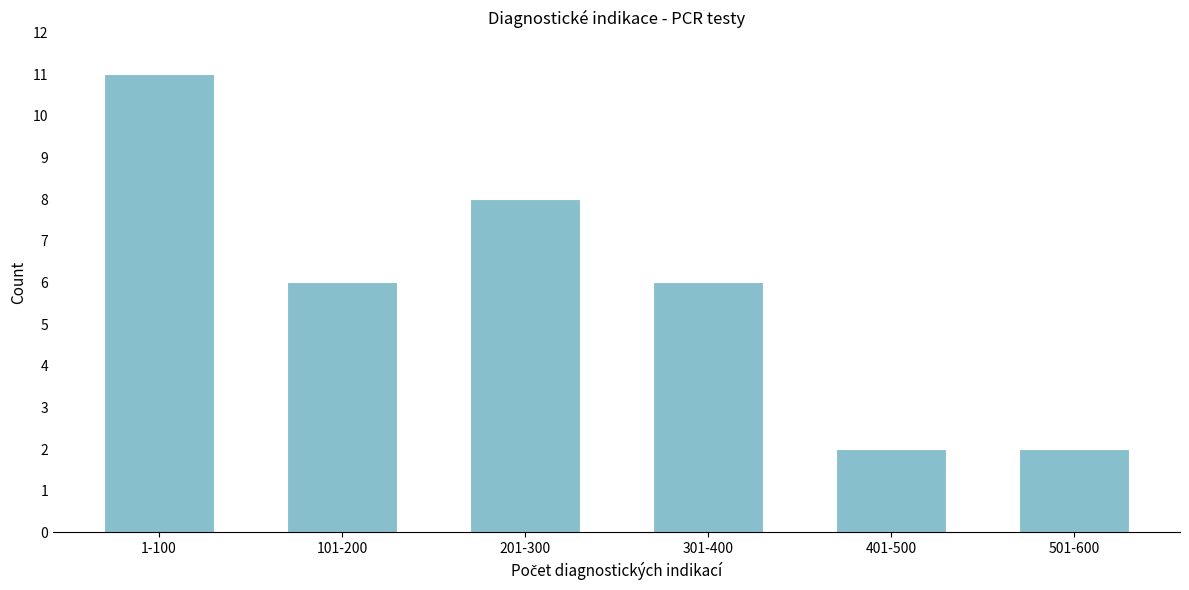

Reading left to right, list all the values displayed in this chart.

1-100=11	101-200=6	201-300=8	301-400=6	401-500=2	501-600=2